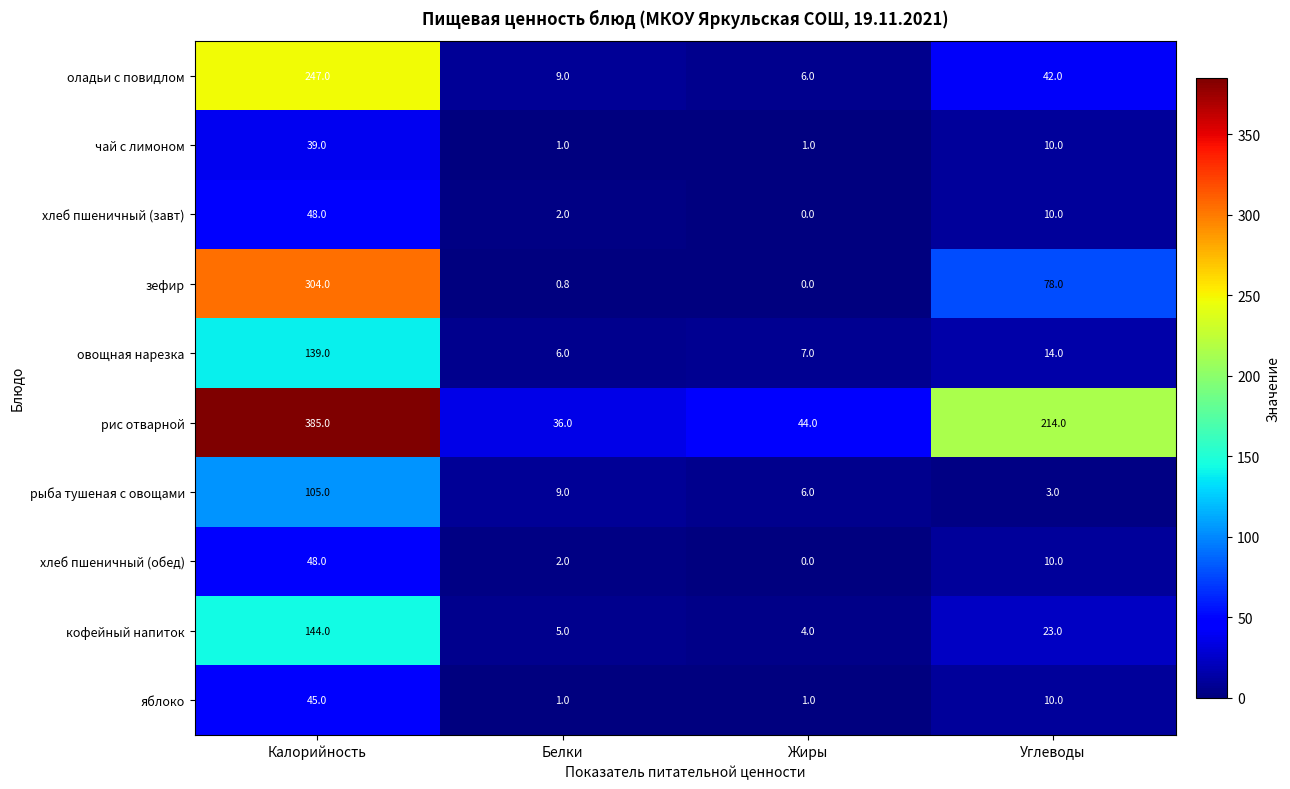

Rank the categories by овощная нарезка value from lowest to highest.

Белки, Жиры, Углеводы, Калорийность